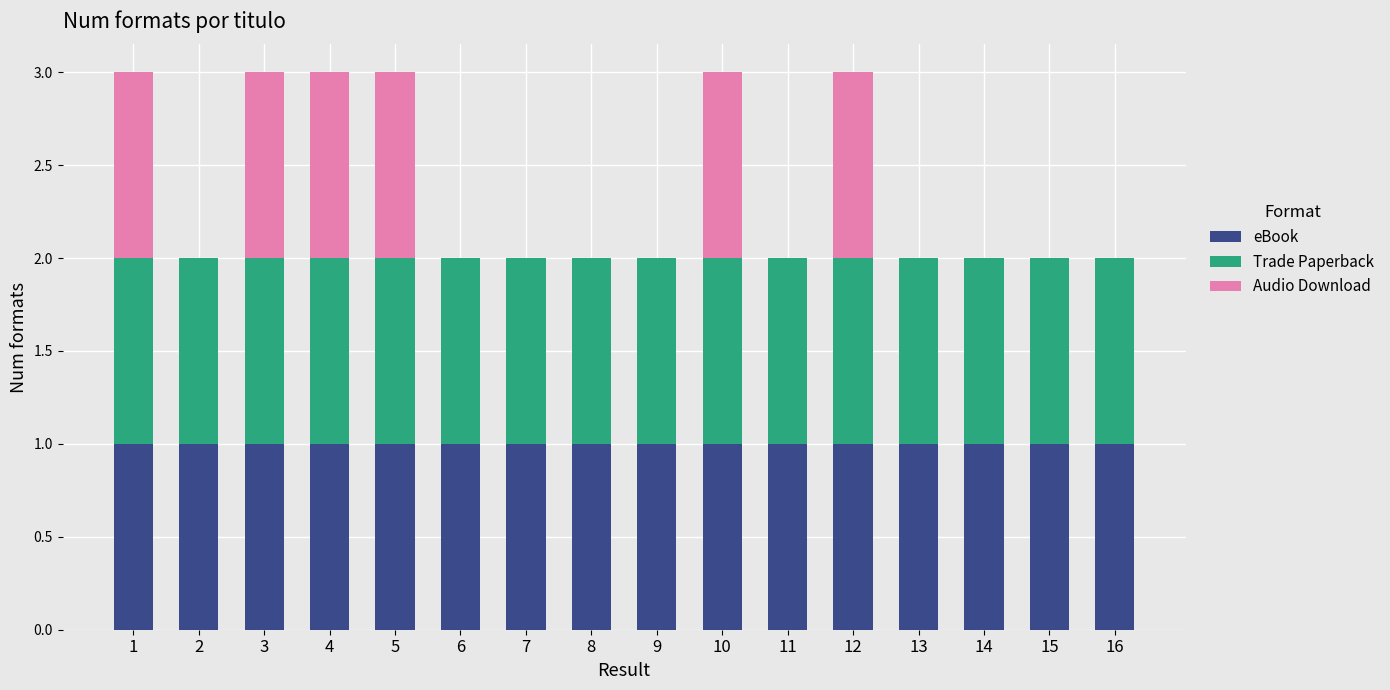

What is the total value across all series at 12?

3